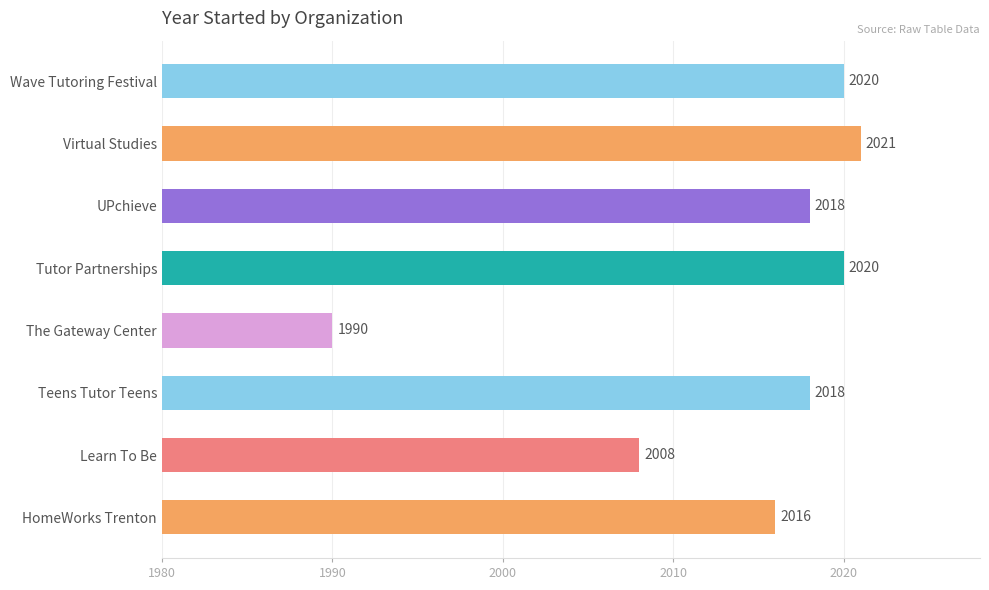

The chart shows a value of 10 at Virtual Studies. True or false?

False